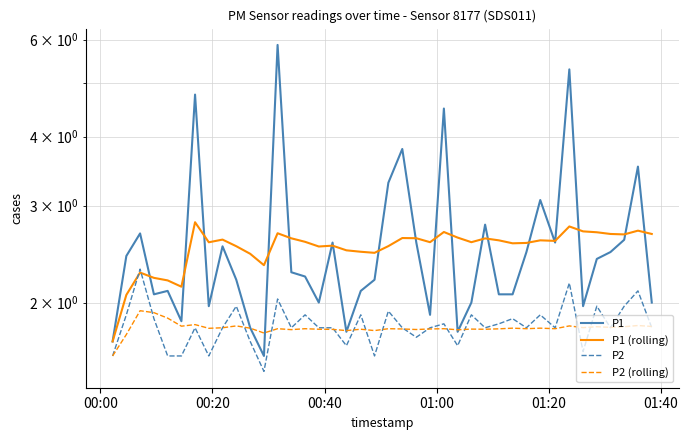

Reading right to left, extract all data points from this chart.

P1: 2.0	3.5	2.6	2.5	2.4	2.0	5.3	2.6	3.1	2.5	2.1	2.1	2.8	2.0	1.8	4.5	1.9	2.6	3.8	3.3	2.2	2.1	1.8	2.6	2.0	2.2	2.3	5.9	1.6	1.8	2.2	2.5	2.0	4.8	1.9	2.1	2.1	2.7	2.4	1.7
P1 (rolling): 2.7	2.7	2.7	2.7	2.7	2.7	2.7	2.6	2.6	2.6	2.6	2.6	2.6	2.6	2.6	2.7	2.6	2.6	2.6	2.5	2.5	2.5	2.5	2.5	2.5	2.6	2.6	2.7	2.3	2.5	2.5	2.6	2.6	2.8	2.1	2.2	2.2	2.3	2.1	1.7
P2: 1.8	2.1	2.0	1.8	2.0	1.6	2.2	1.8	1.9	1.8	1.9	1.8	1.8	1.9	1.7	1.8	1.8	1.7	1.8	1.9	1.6	1.9	1.7	1.8	1.8	1.9	1.8	2.0	1.5	1.7	2.0	1.8	1.6	1.8	1.6	1.6	1.9	2.3	1.9	1.6
P2 (rolling): 1.8	1.8	1.8	1.8	1.8	1.8	1.8	1.8	1.8	1.8	1.8	1.8	1.8	1.8	1.8	1.8	1.8	1.8	1.8	1.8	1.8	1.8	1.8	1.8	1.8	1.8	1.8	1.8	1.8	1.8	1.8	1.8	1.8	1.8	1.8	1.9	1.9	1.9	1.8	1.6